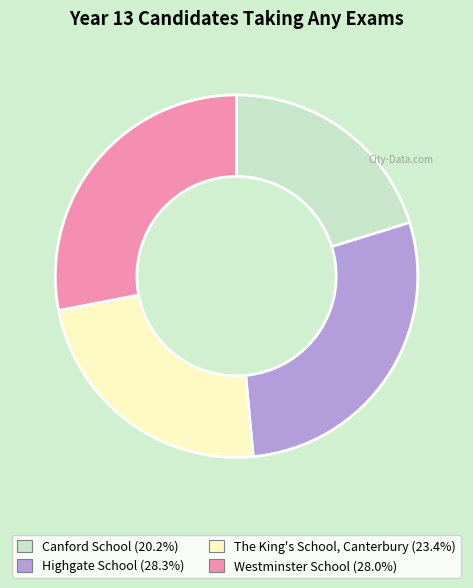

Is there a majority slice in this chart?

No